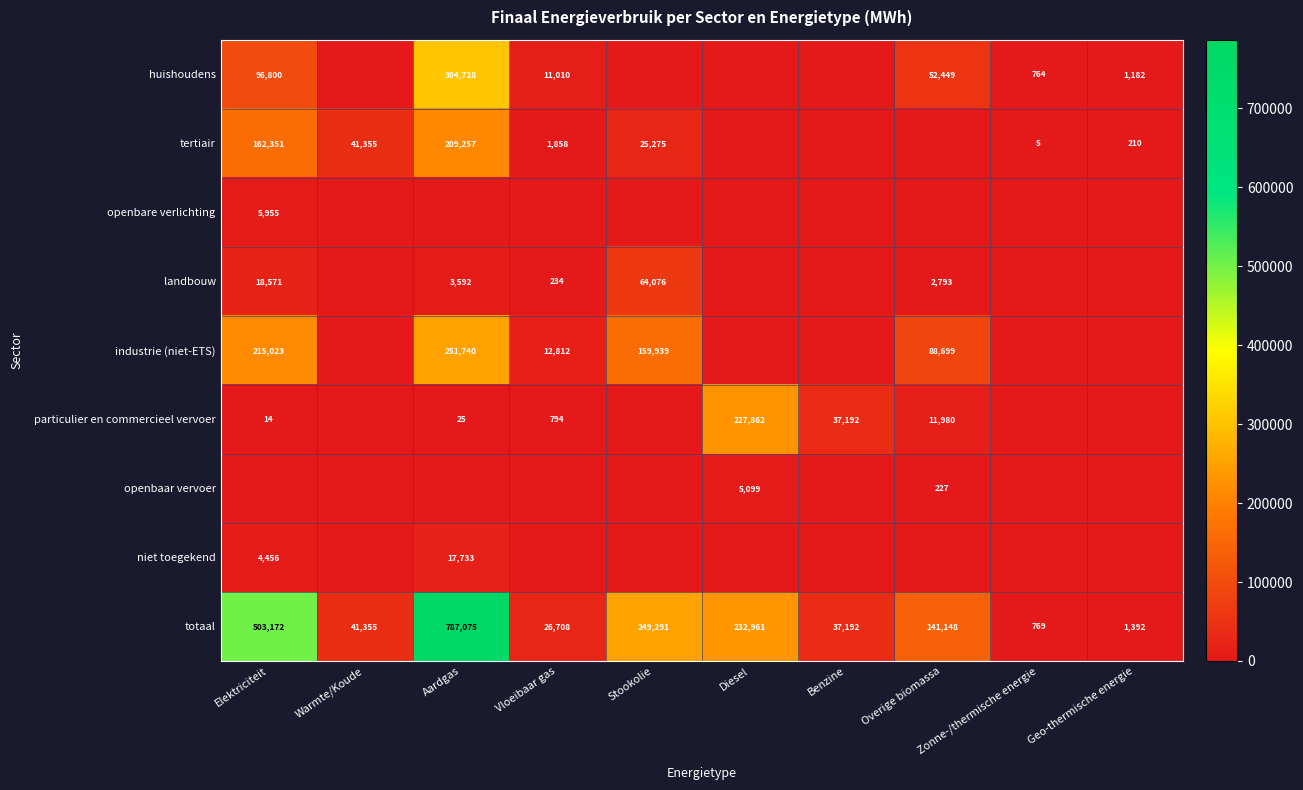

What is the sum of the totaal values at Zonne-/thermische energie and Overige biomassa?

141917